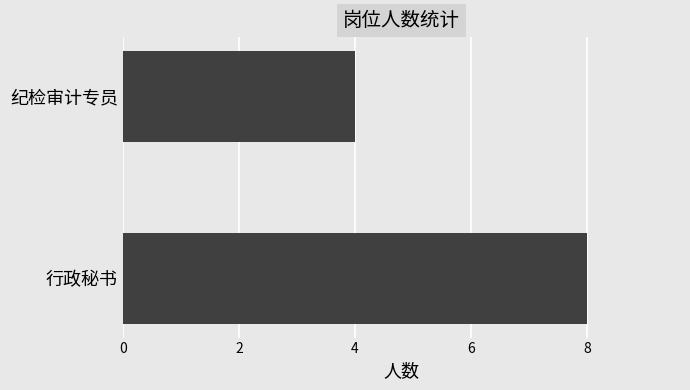

Which category has the lowest value across all series?

纪检审计专员